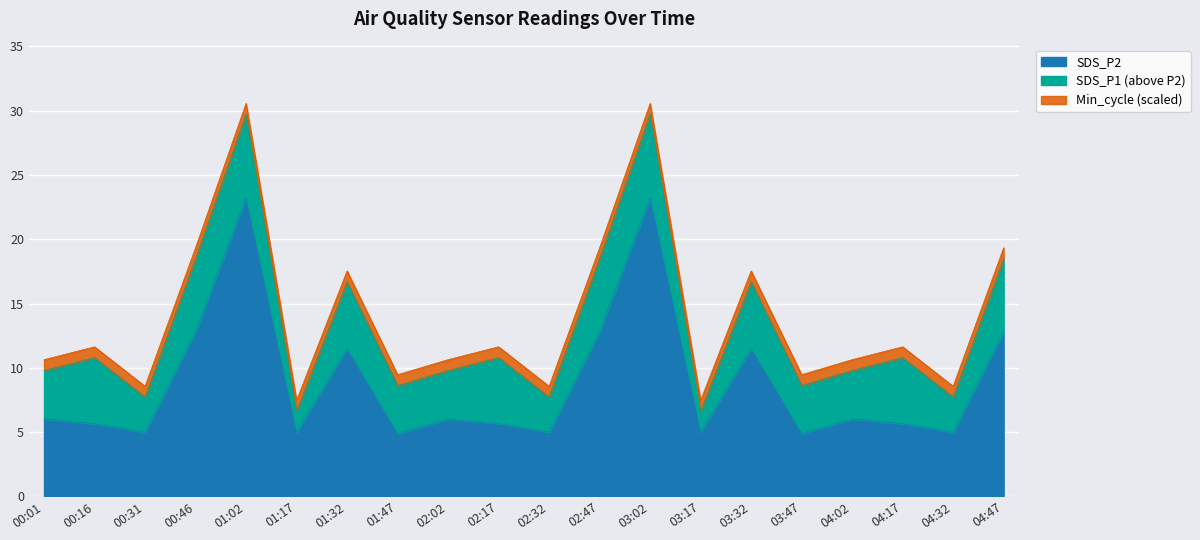

How many data points in SDS_P1 are less than 10?

10